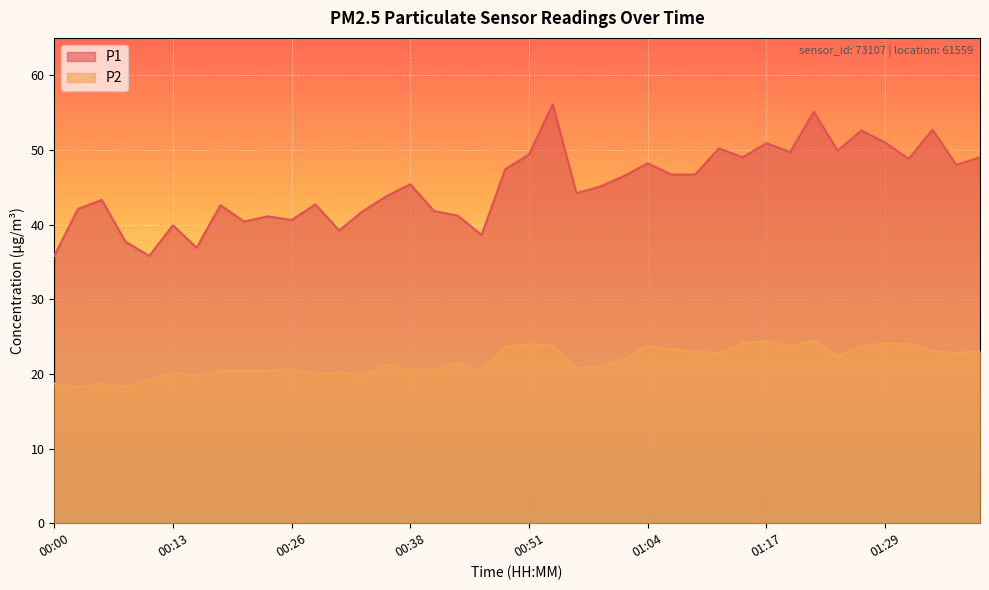

What position from the left is 01:17?

31